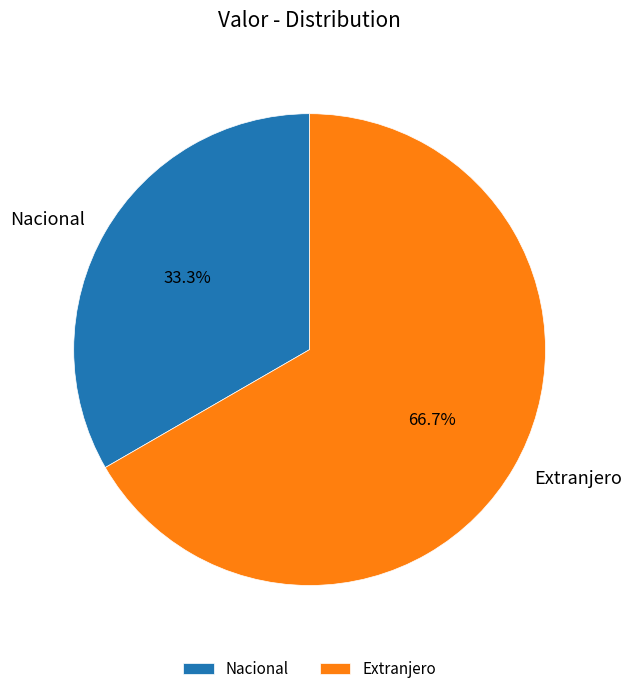

Between Extranjero and Nacional, which is larger?

Extranjero